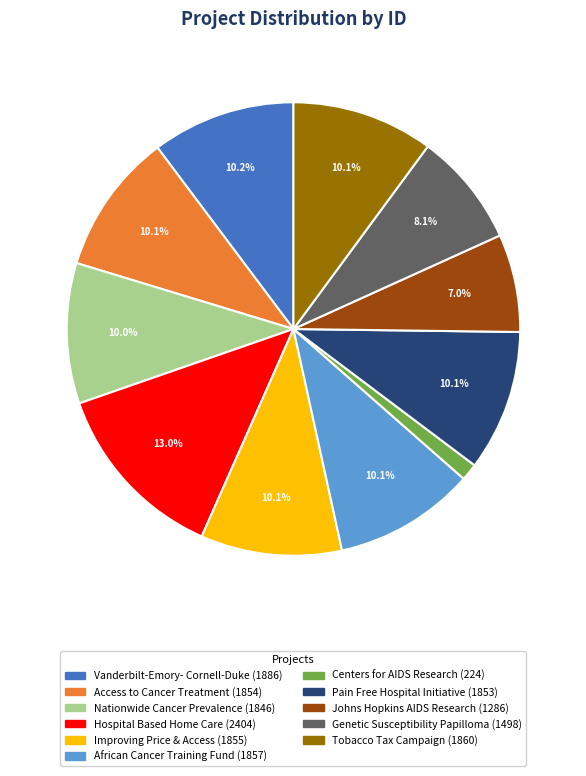

Is there a majority slice in this chart?

No